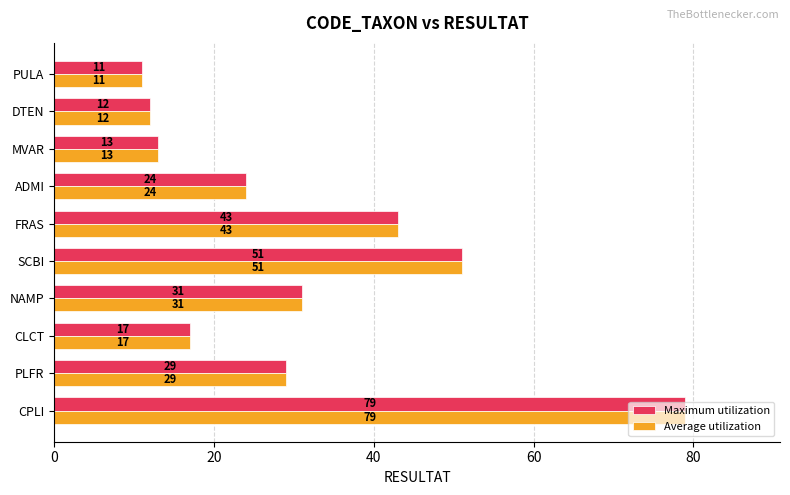

The Maximum utilization series shows 43 at FRAS. True or false?

True